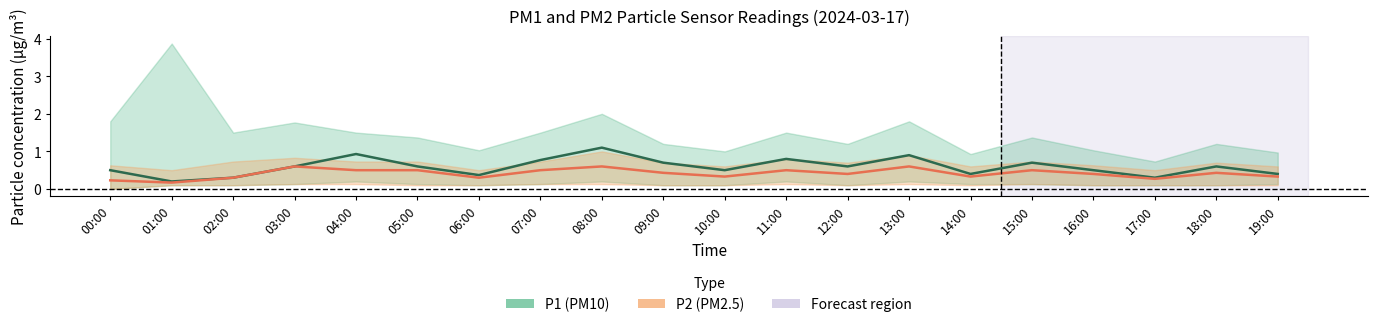

Where is the first local maximum for P2 (PM2.5)?

03:00